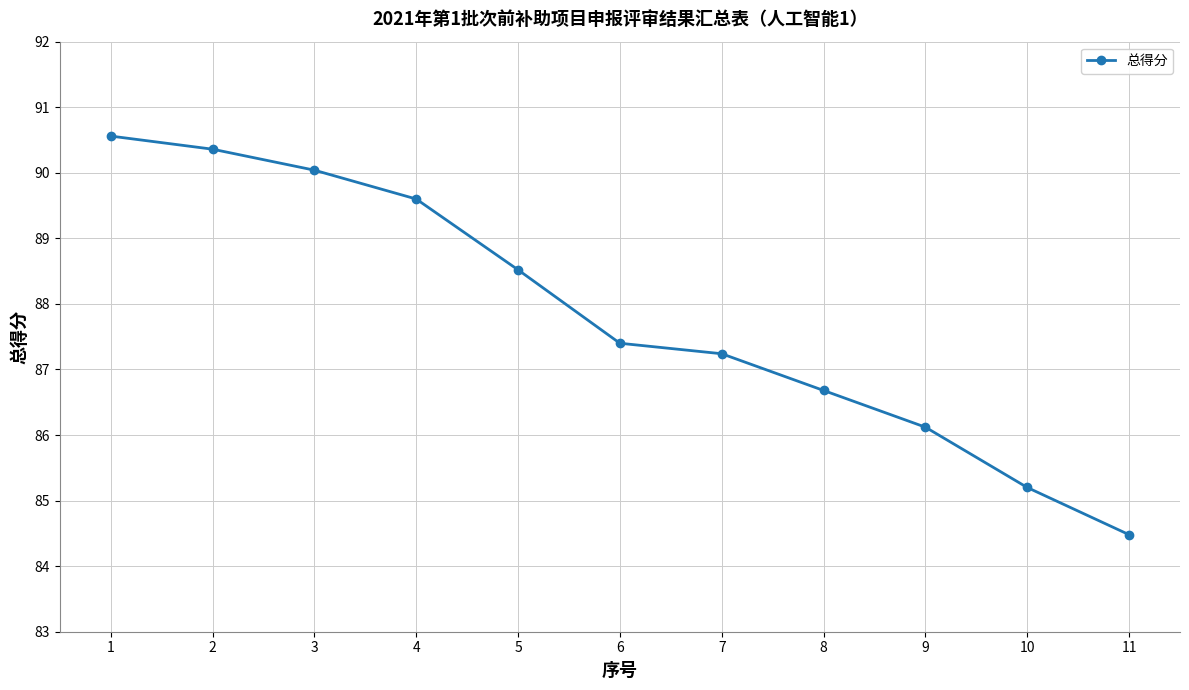

Is it true that the value at 11 is 84.5?

True